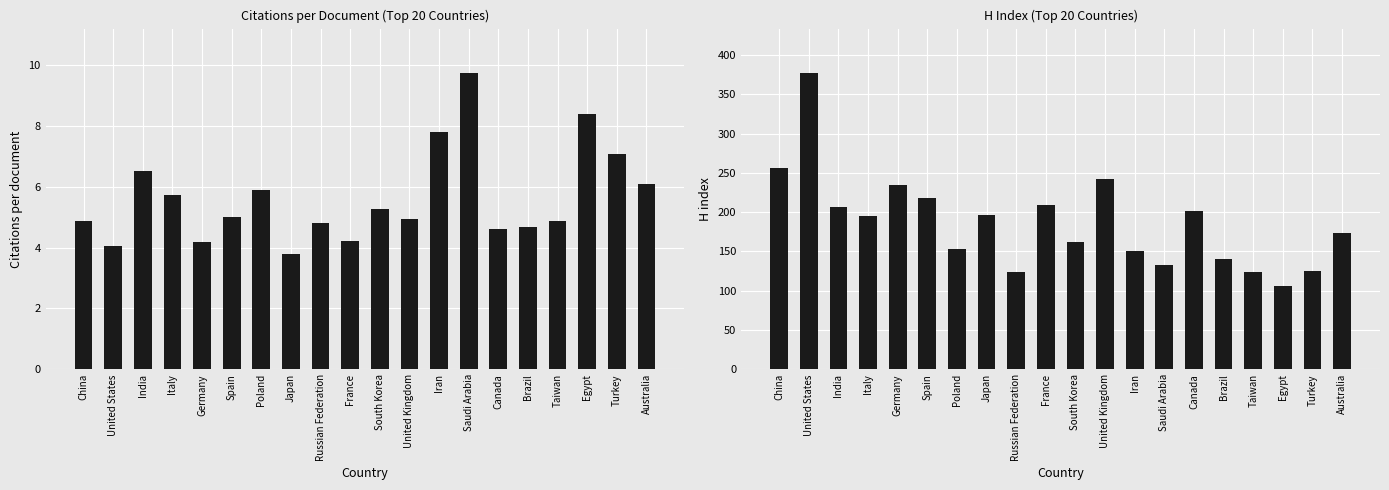

The value of H index at Canada is 139.9. True or false?

False